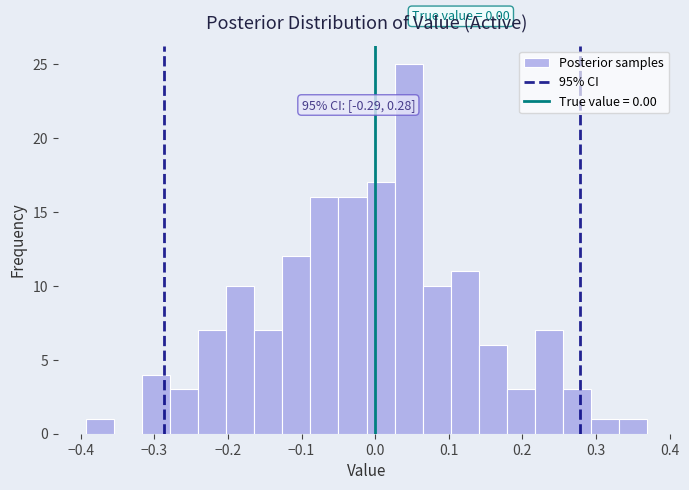

Around what value on the x-axis is the tallest bar? Give the approximate position of its centre, as read against the axis.

0.05